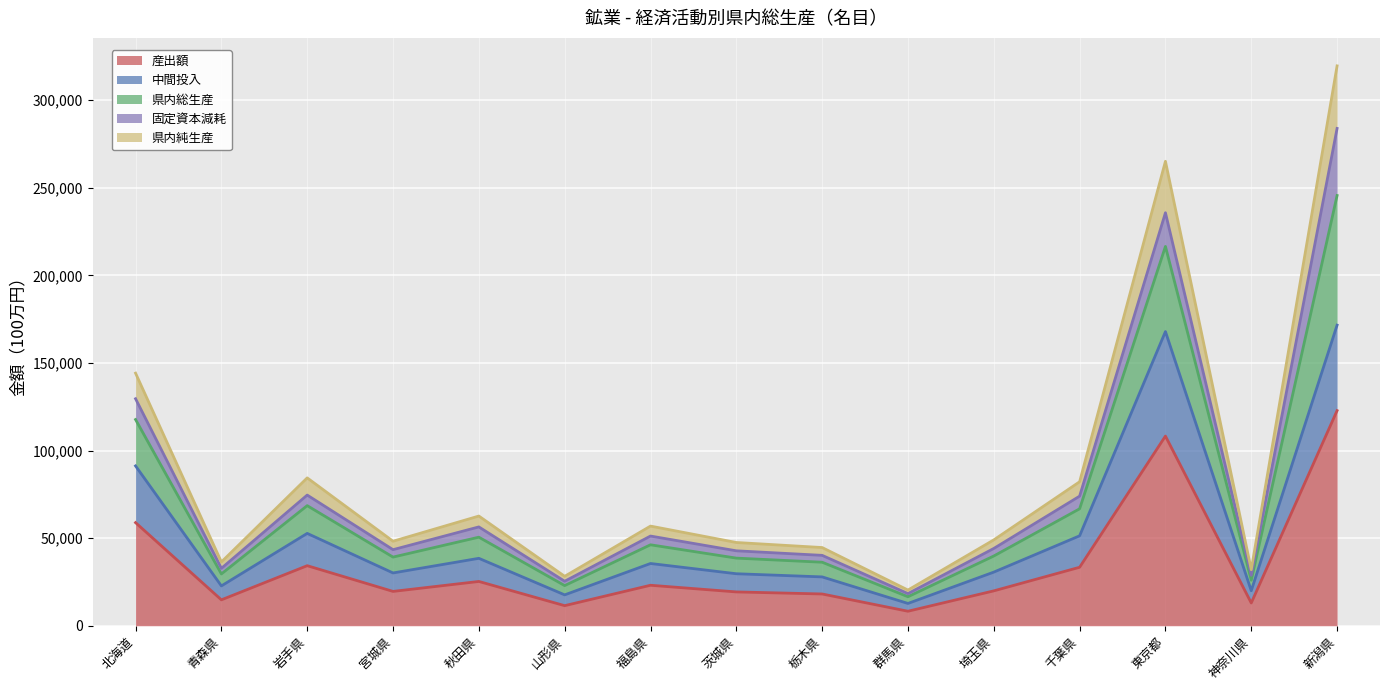

Between 山形県 and 岩手県, which is larger?

岩手県